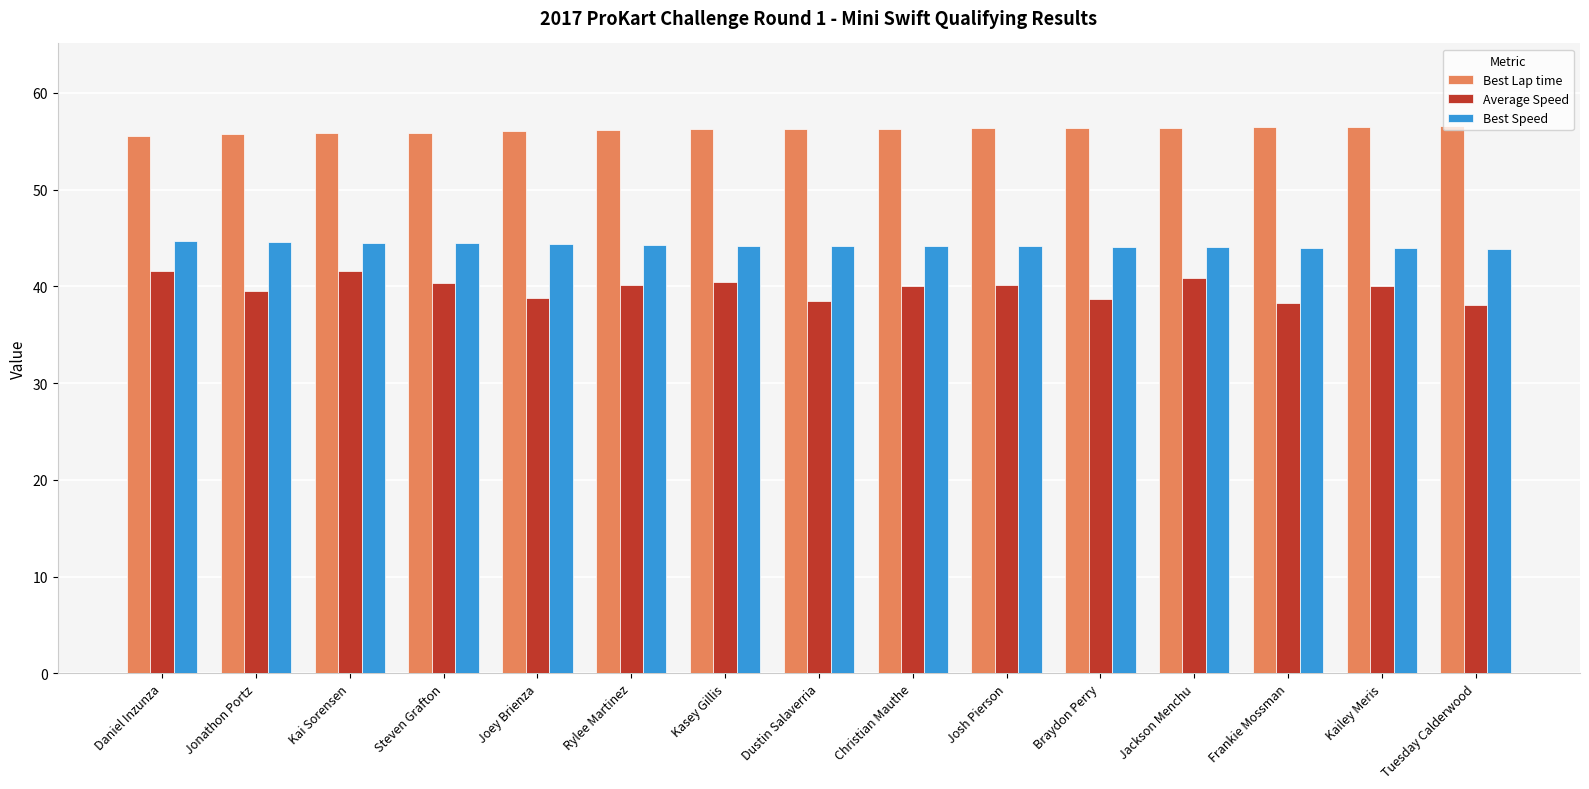

How many groups of bars are there?

15